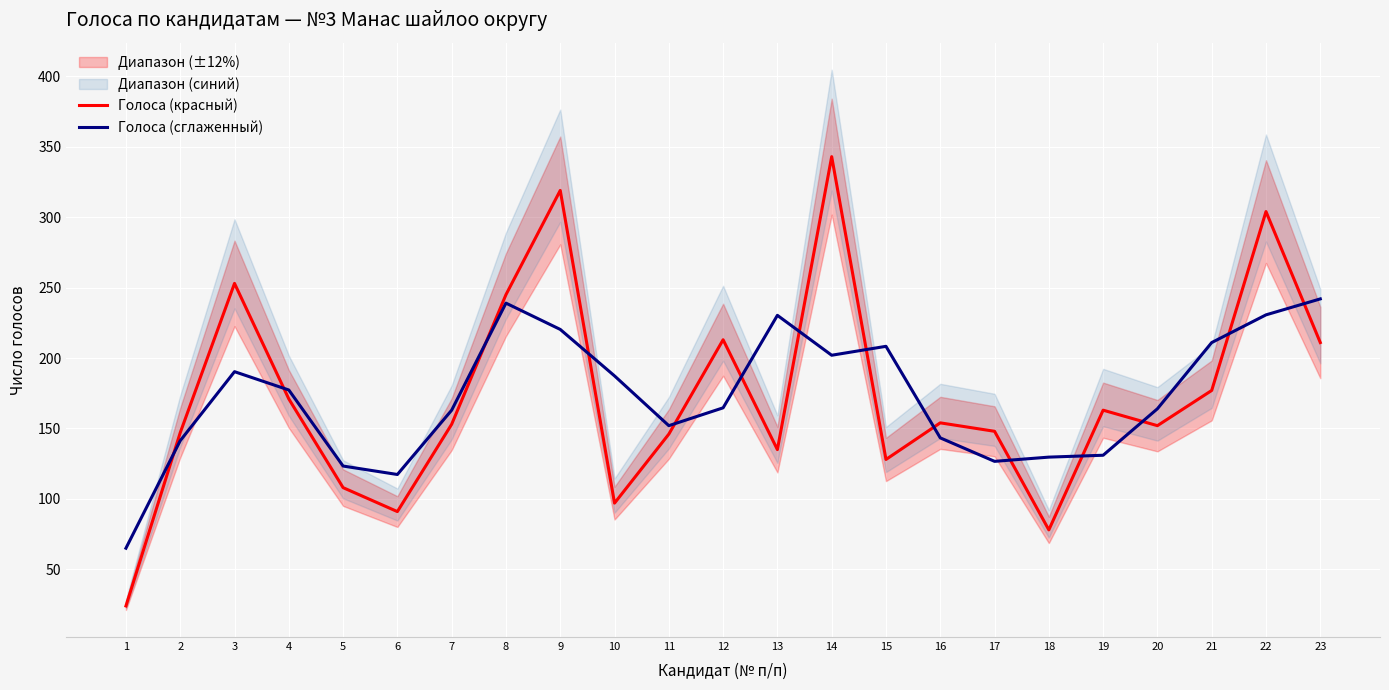

True or false: Голоса (сглаженный) has a value of 211.0 at 21.

True